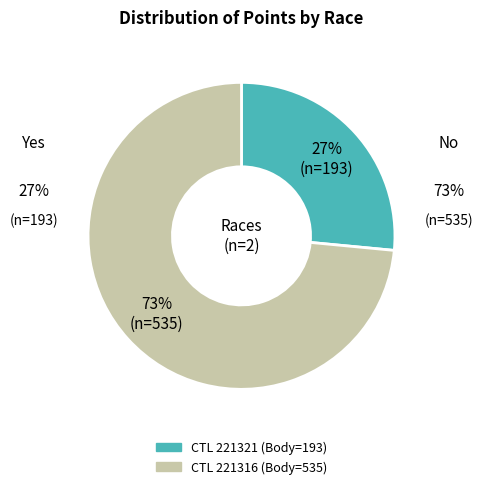

Is there any slice that represents more than half of the pie?

Yes